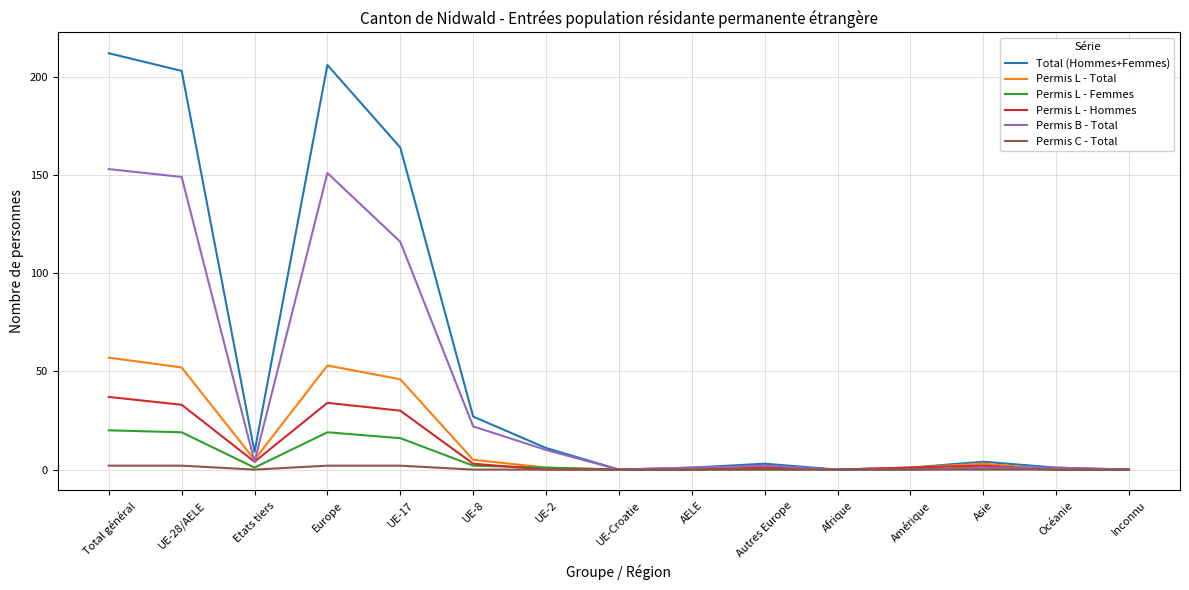

Which label corresponds to the largest value in the chart?

Total général